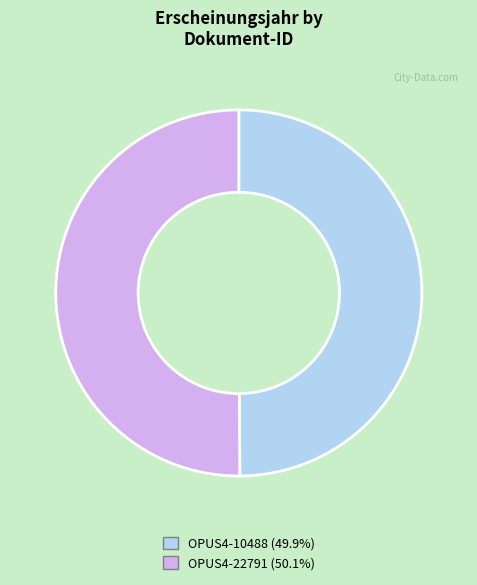

Is it true that OPUS4-10488 is 50% of the pie?

True